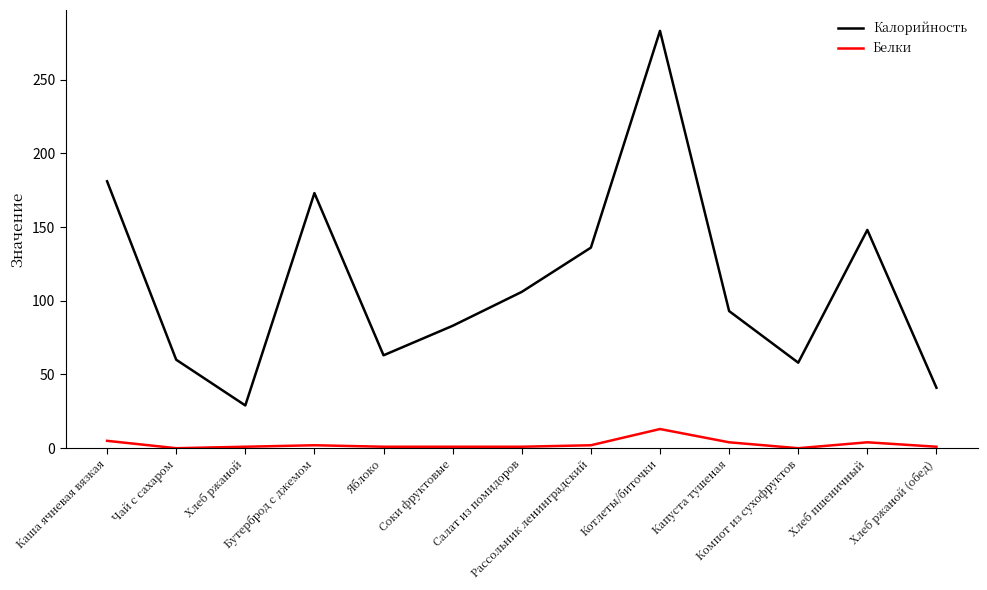

Rank the series by their average value, from highest to lowest.

Калорийность, Белки